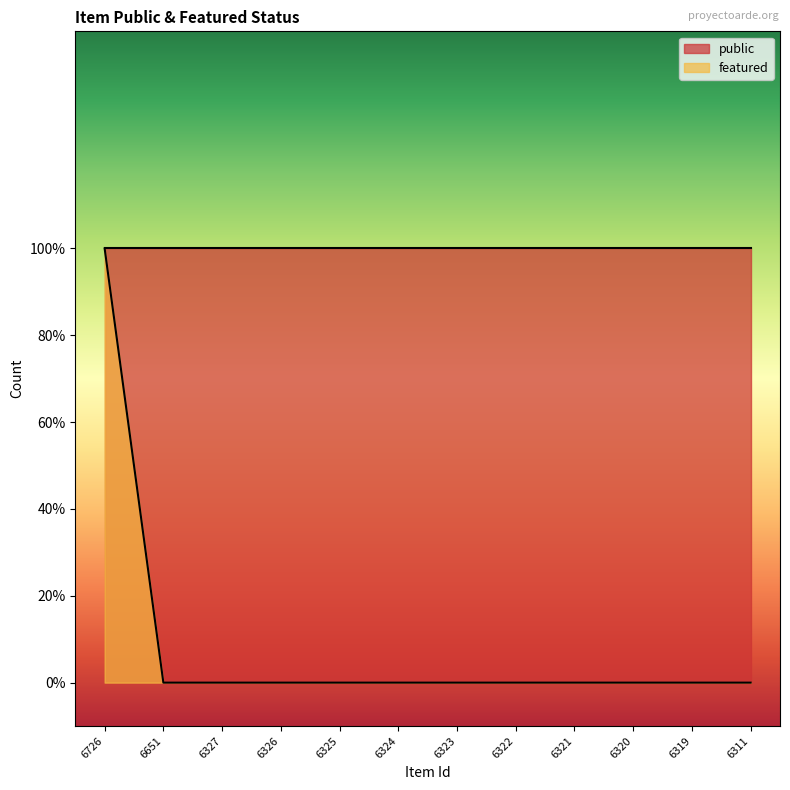

Between 6319 and 6311, which is larger?

6319